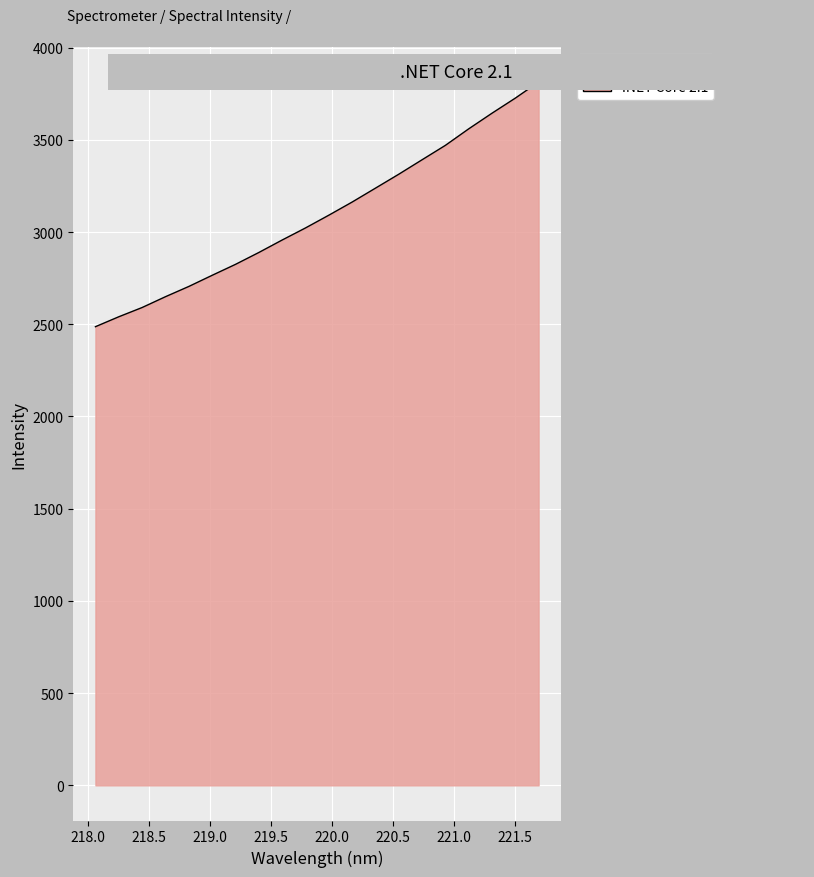

What is the smallest value displayed?

2486.7